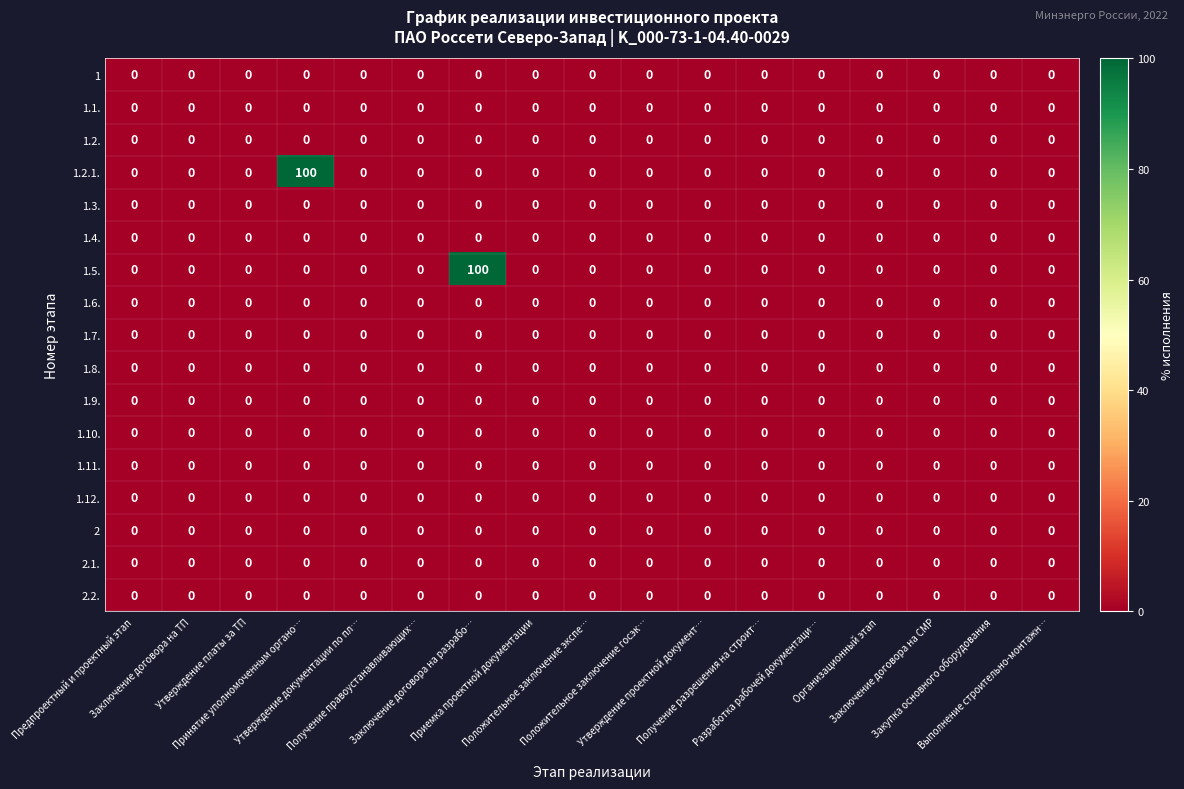

What is the average value of the 1.5. series?

6